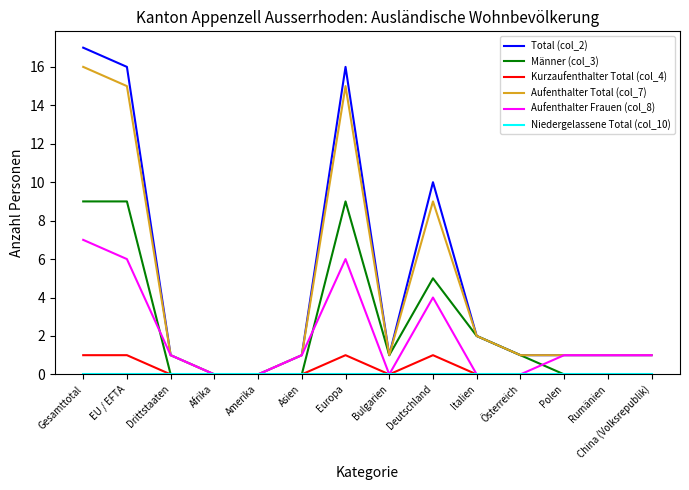

What is the sum of all Männer (col_3) values?

36